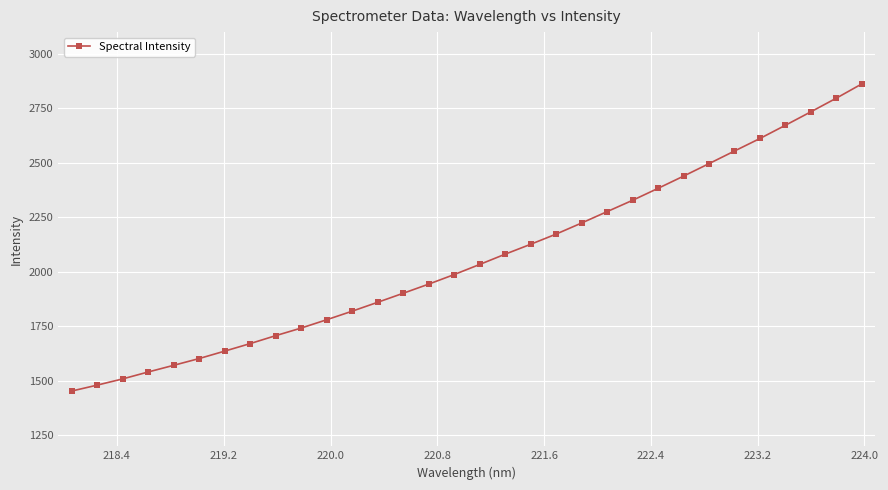

What is the greatest value displayed?

2862.4